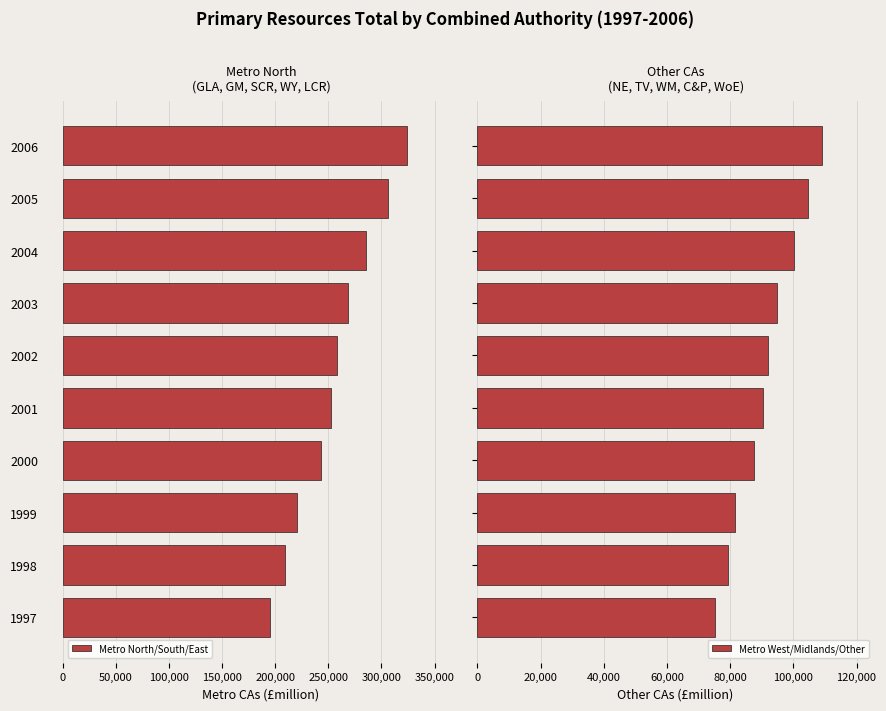

What is the lowest value of the Metro West/Midlands/Other series?

75140